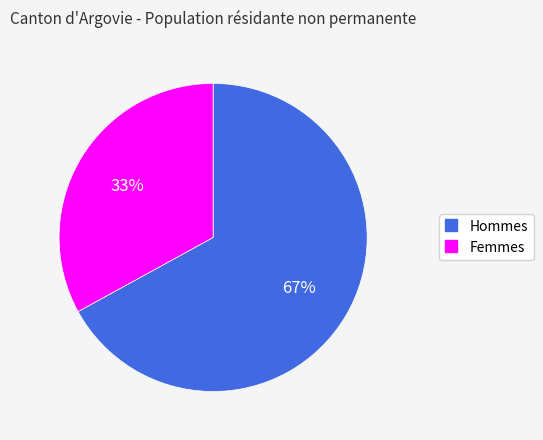

Rank the categories by value from lowest to highest.

Femmes, Hommes